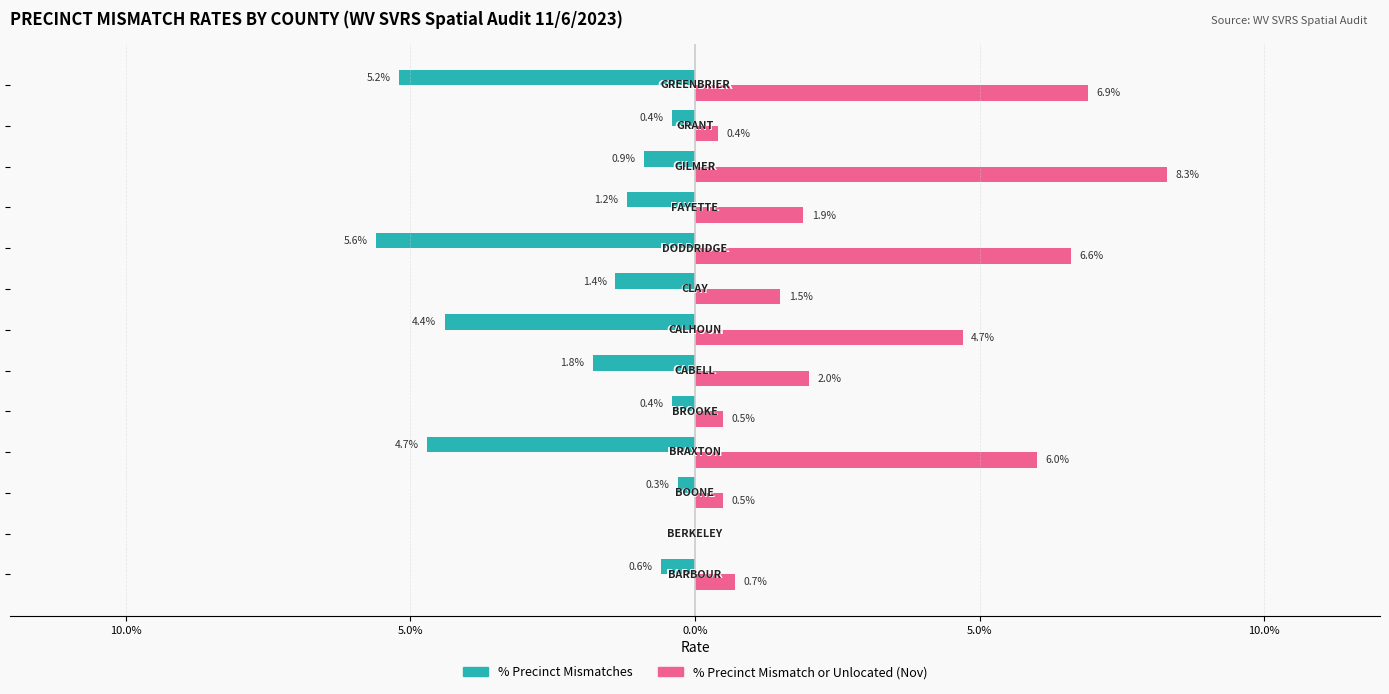

What is the difference between the second highest and second lowest values in the % Precinct Mismatch or Unlocated (Nov) series?

6.5